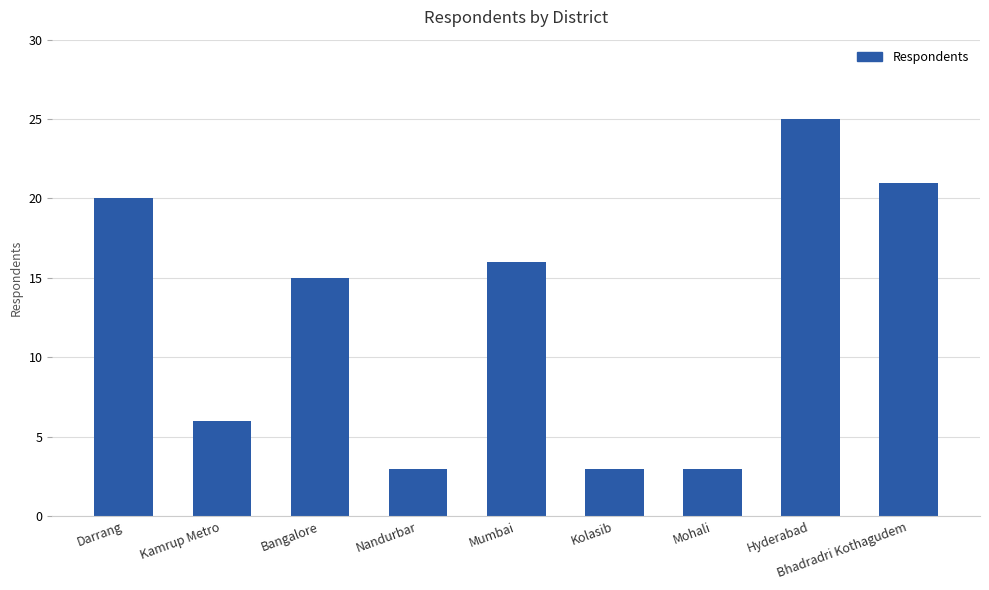

What is the sum of all values?

112